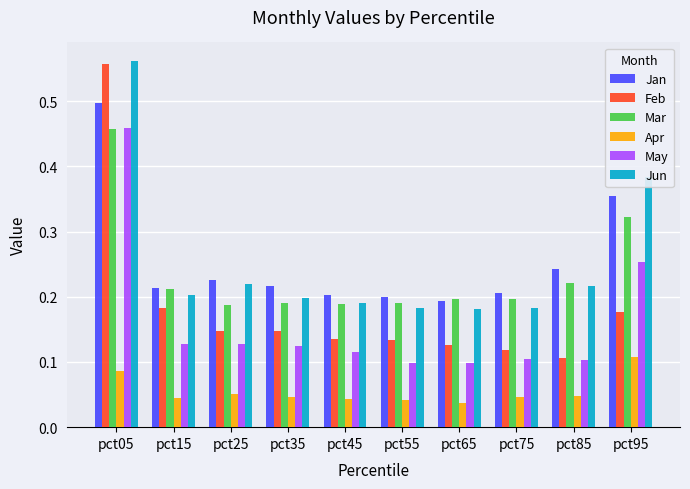

Is the value of Apr at pct05 greater than the value of Jun at pct15?

No